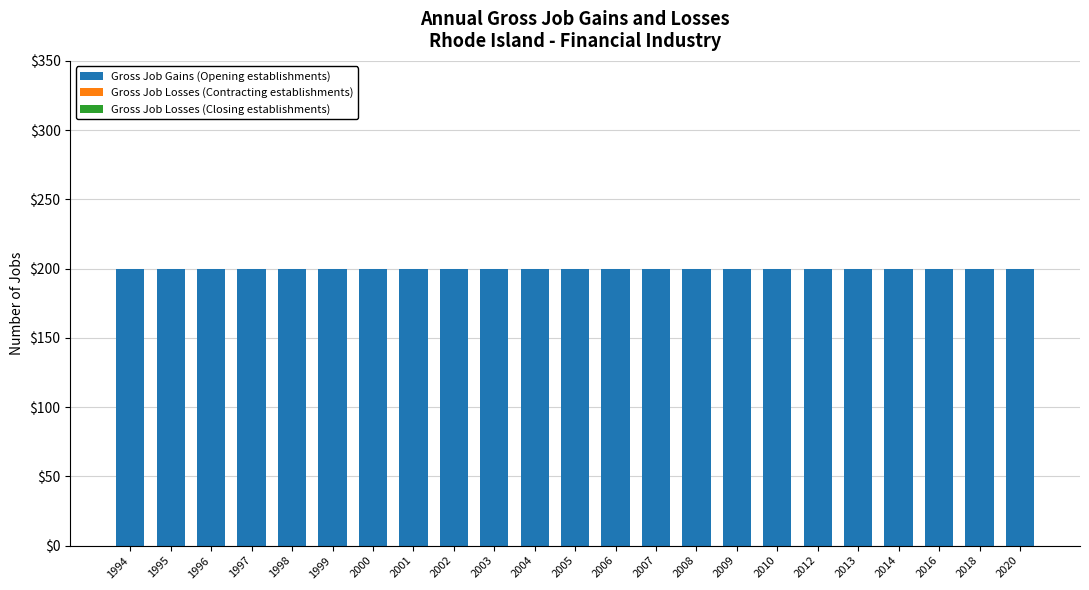

What are all the series names shown in the legend?

Gross Job Gains (Opening establishments), Gross Job Losses (Contracting establishments), Gross Job Losses (Closing establishments)